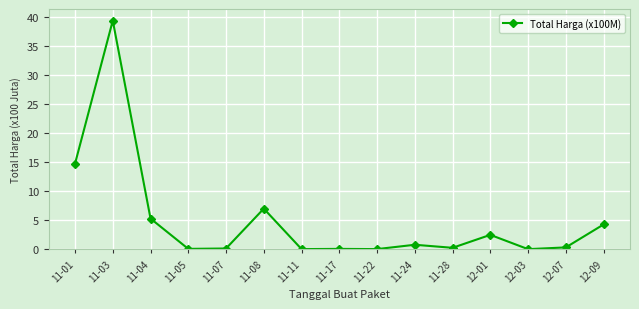

How many lines are shown in the chart?

1